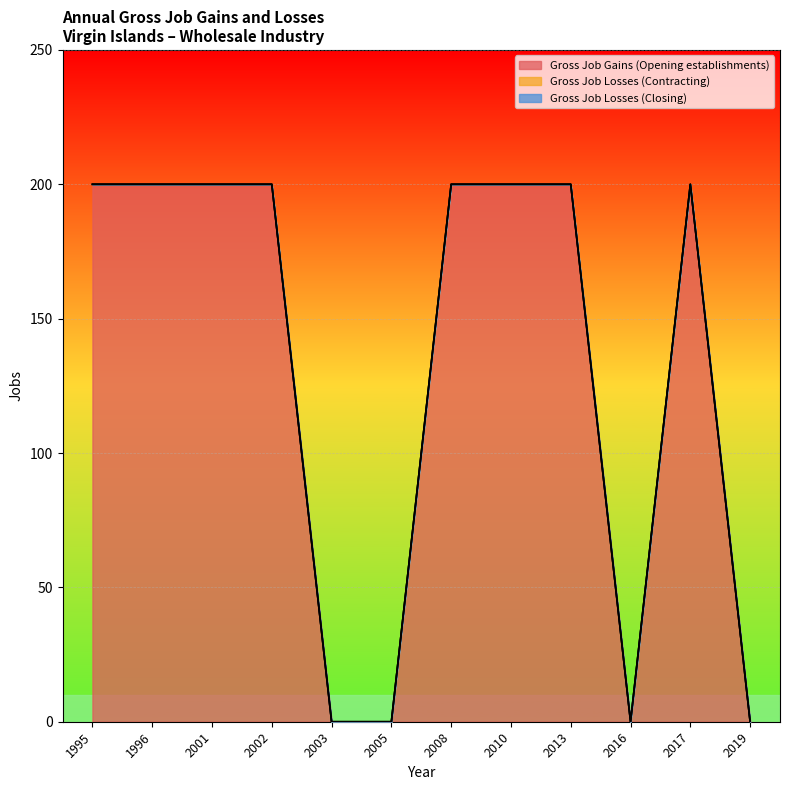

True or false: Gross Job Losses (Contracting) and Gross Job Gains (Opening establishments) cross at least once.

False